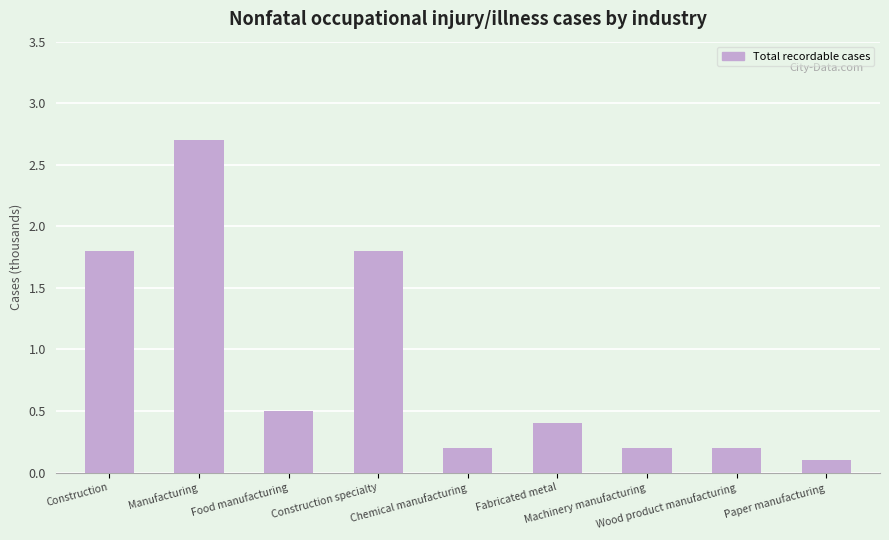

How many distinct data groups are displayed?

1